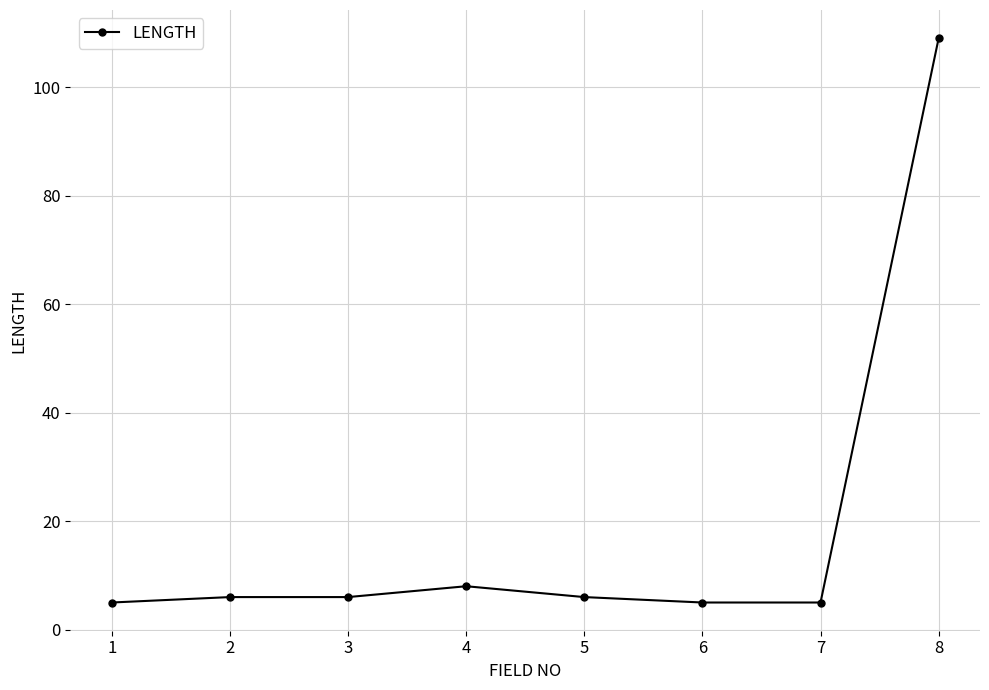

True or false: there are more than 0 points higher than both neighbors.

True